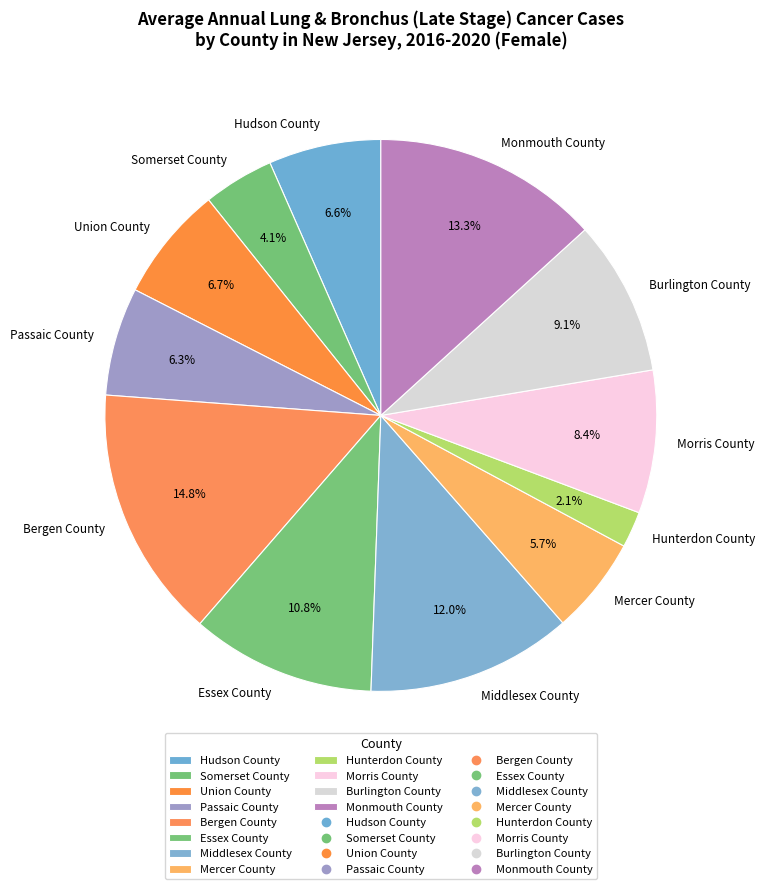

What is the ratio of the value at Somerset County to the value at Monmouth County?

0.3